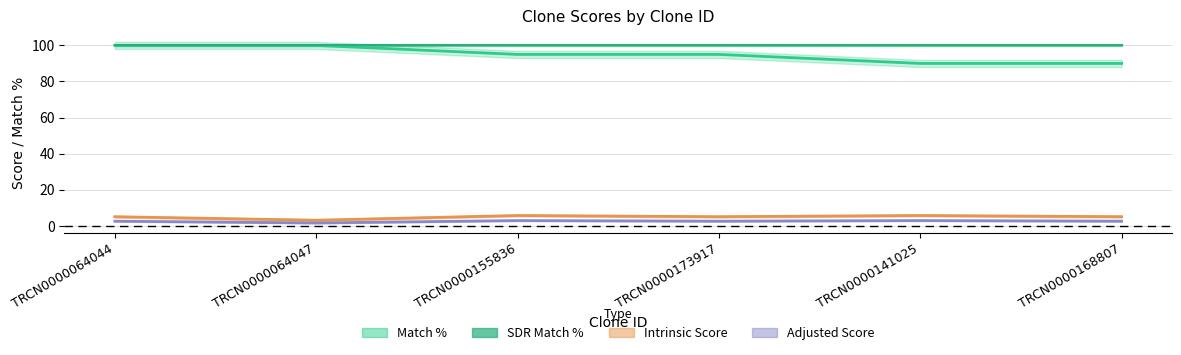

What is the spread (max minus min) of values at TRCN0000064044?

97.5